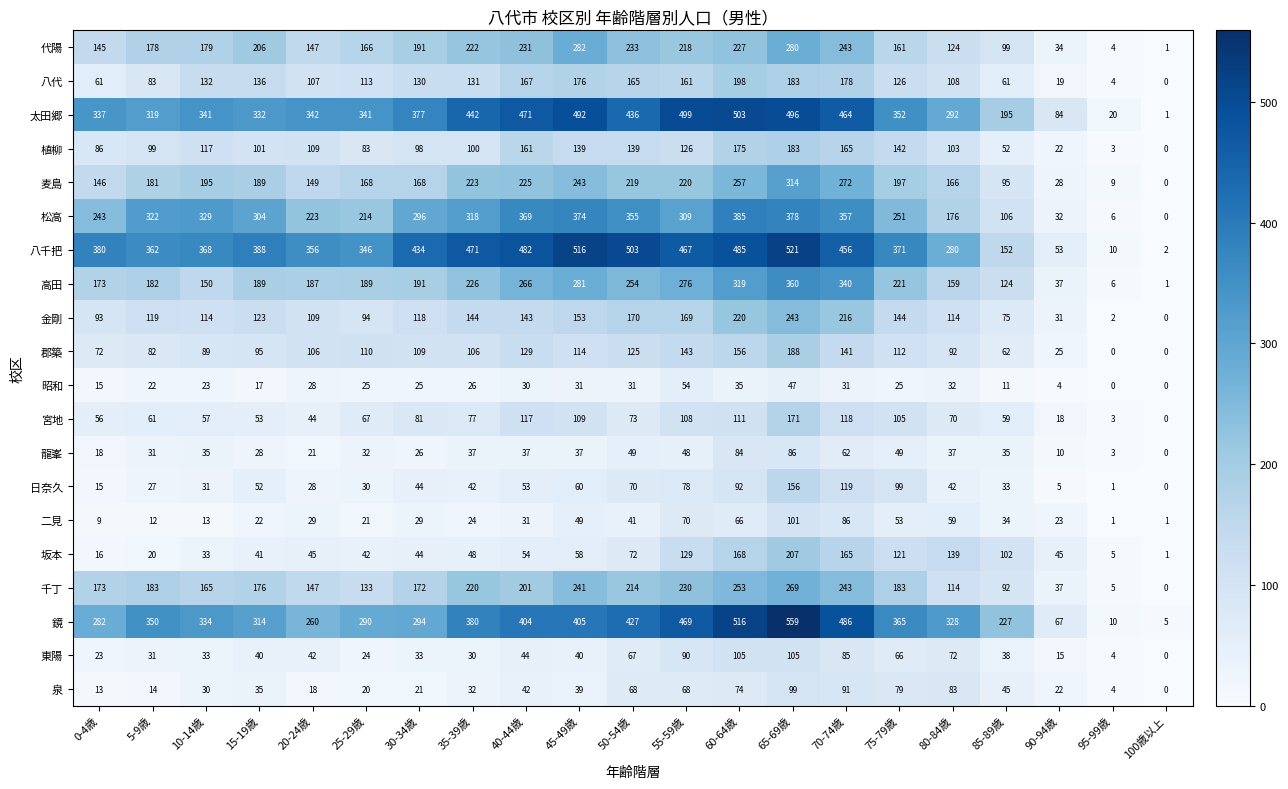

How many categories are shown in the chart?

21